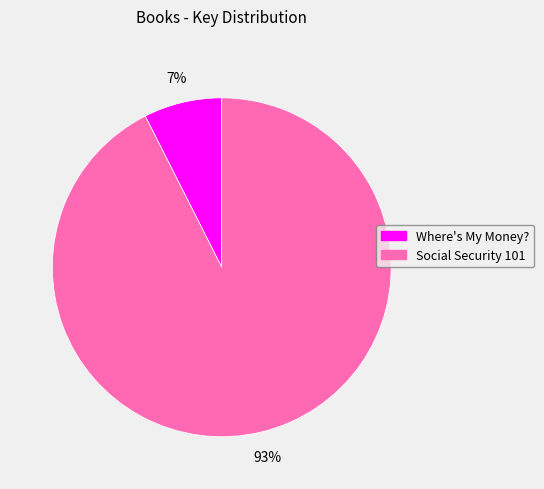

How many slices are in this pie chart?

2